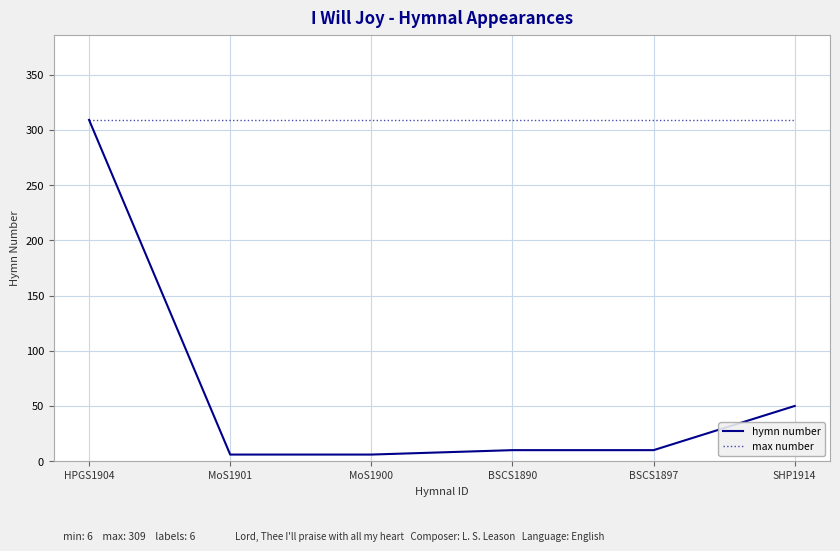

What is the highest value of the max number series?

309